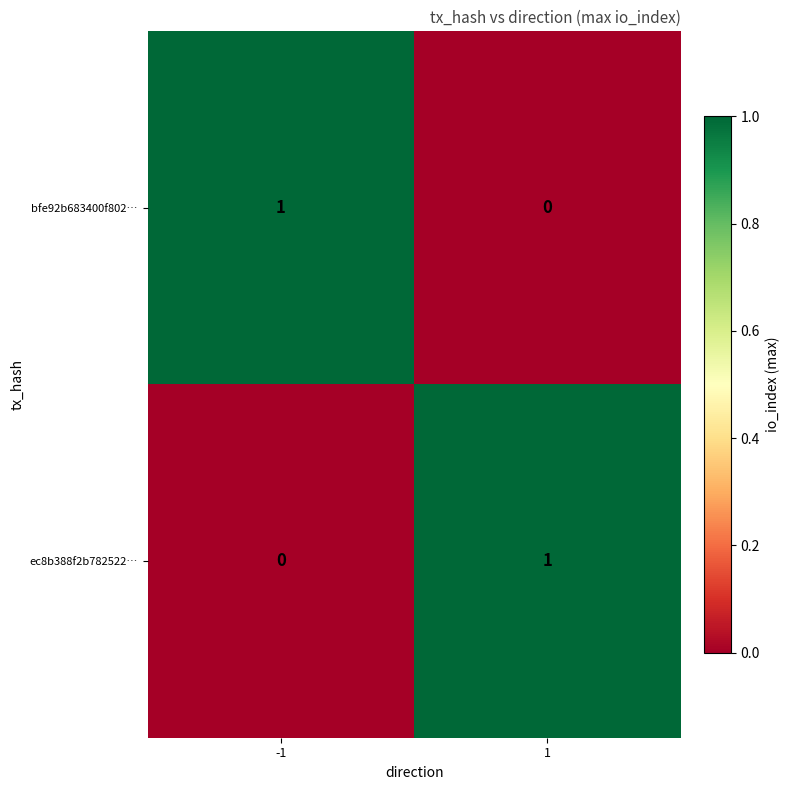

The value of bfe92b683400f802… at 1 is 0. True or false?

True